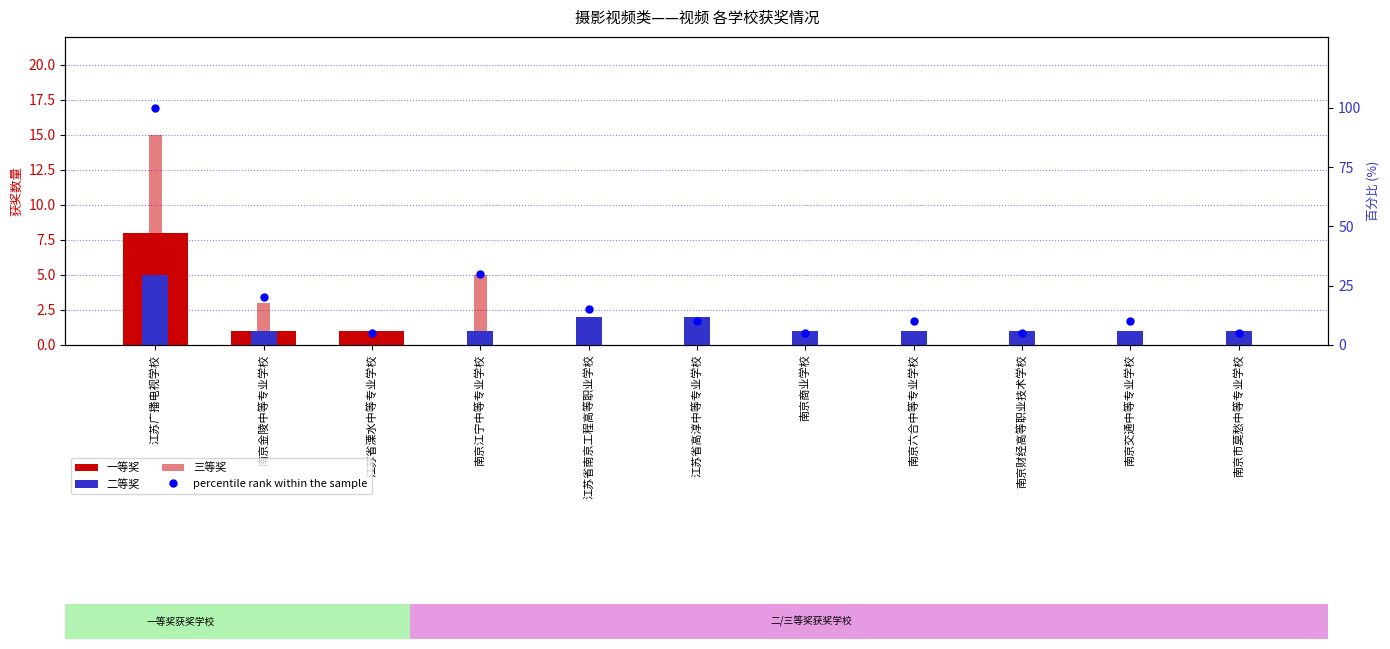

Is it true that 一等奖 equals -4 at 江苏省南京工程高等职业学校?

False